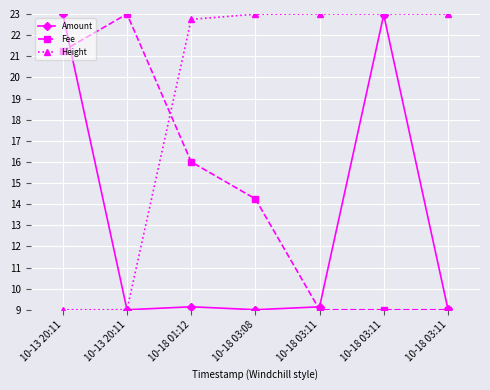

At which label does Amount reach its peak?

10-13 20:11